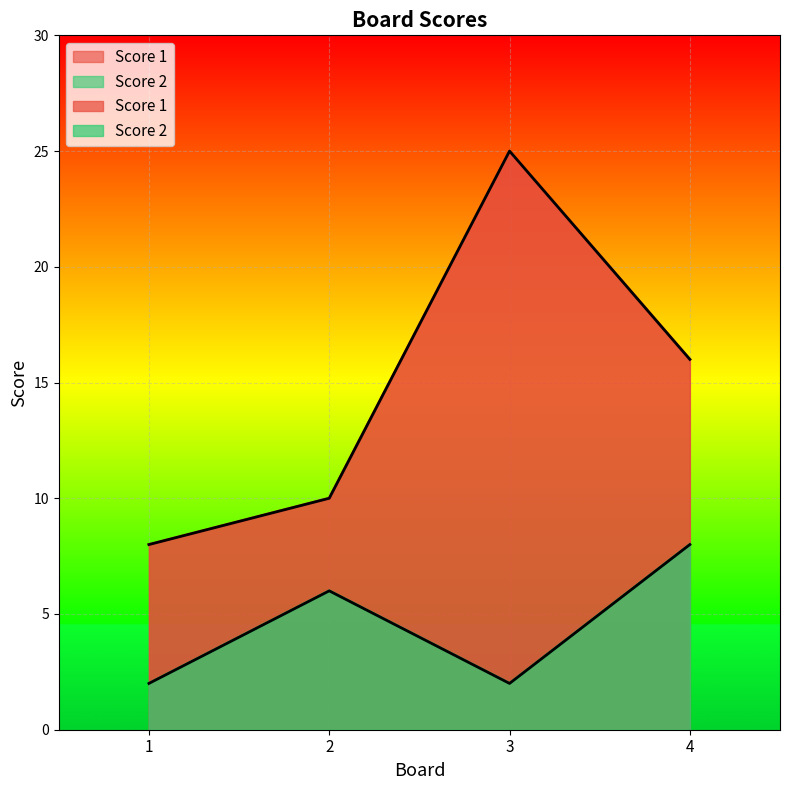

What is the difference between the maximum and second lowest values in the Score 2 series?

6